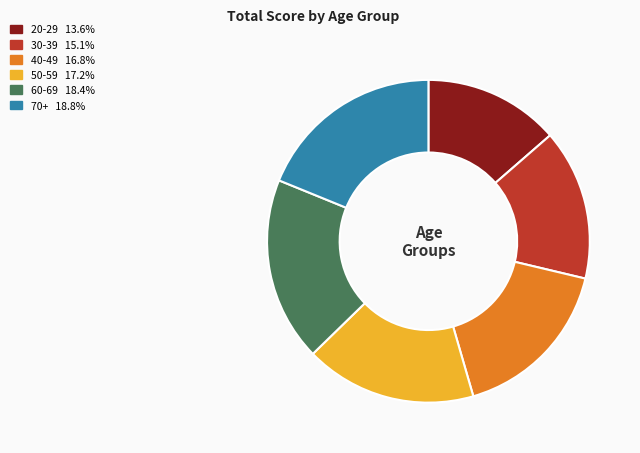

Does 60-69 account for over 50% of the chart?

No